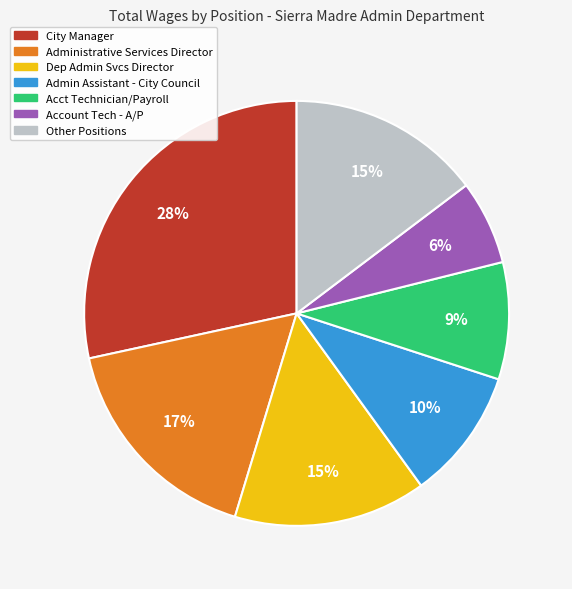

Approximately how many times larger is the value at Admin Assistant - City Council compared to City Manager?

0.4